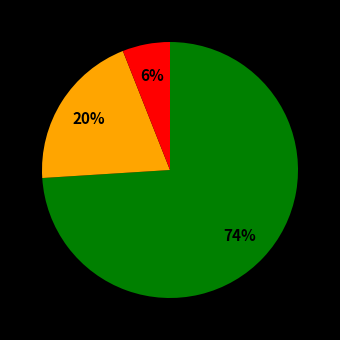

Is there a majority slice in this chart?

Yes